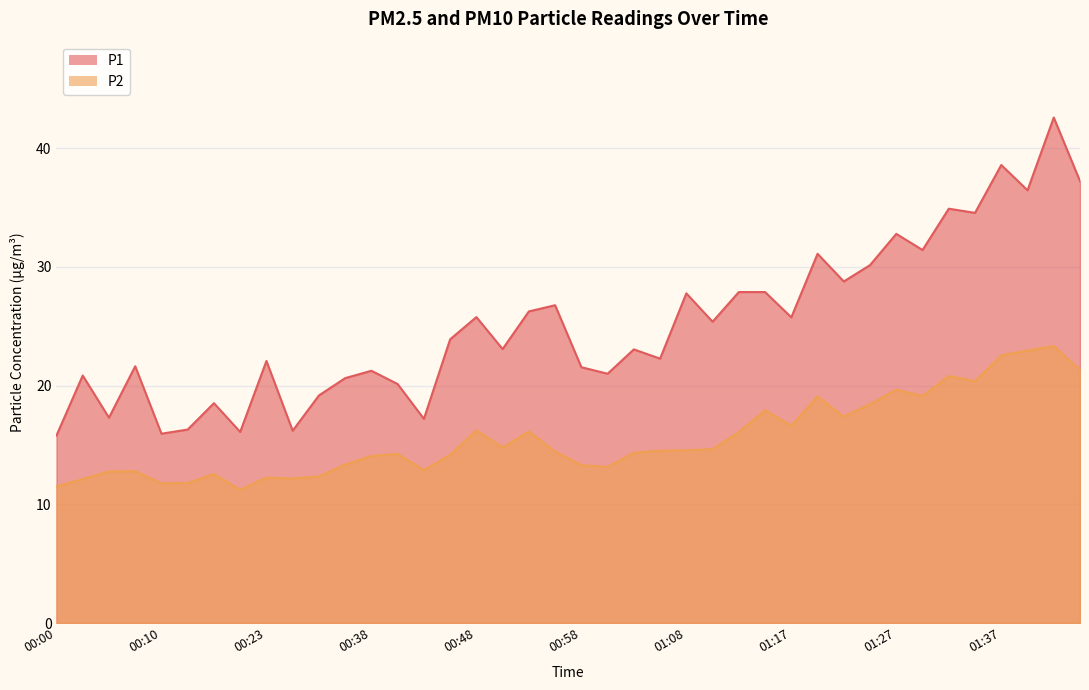

True or false: P1 and P2 intersect in this chart.

False